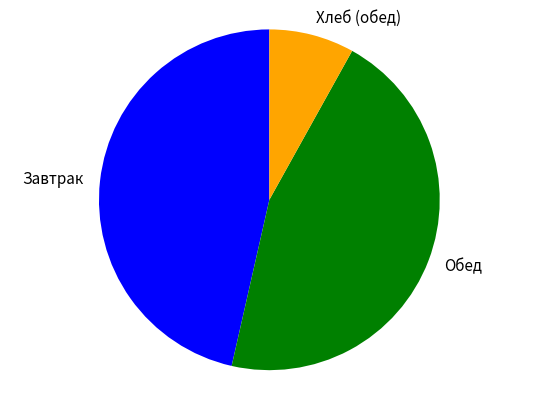

The Хлеб (обед) slice represents 8% of the pie. True or false?

True